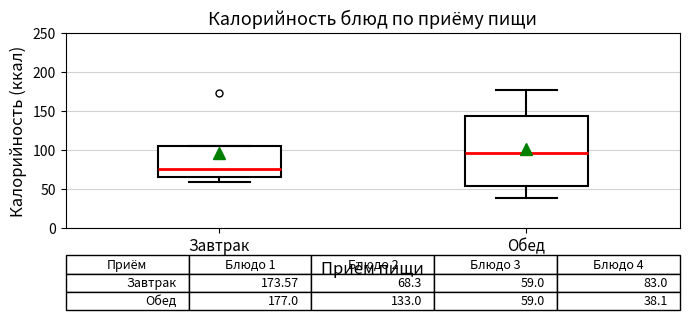

Which box is the tallest, from its lower edge to its upper edge?

Обед